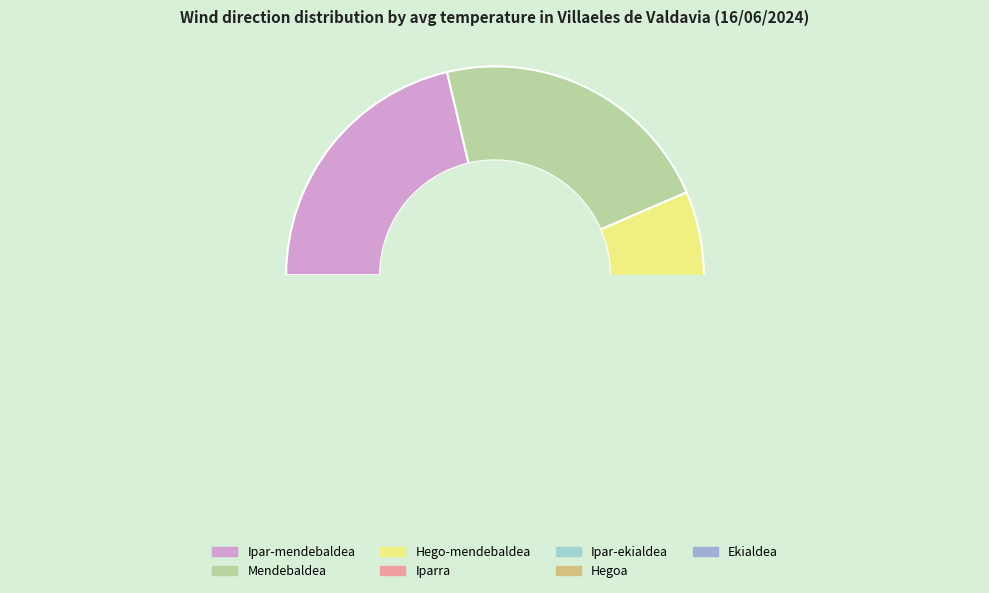

To the nearest percent, what is the difference between the Ipar-mendebaldea and Mendebaldea slice percentages?

1%